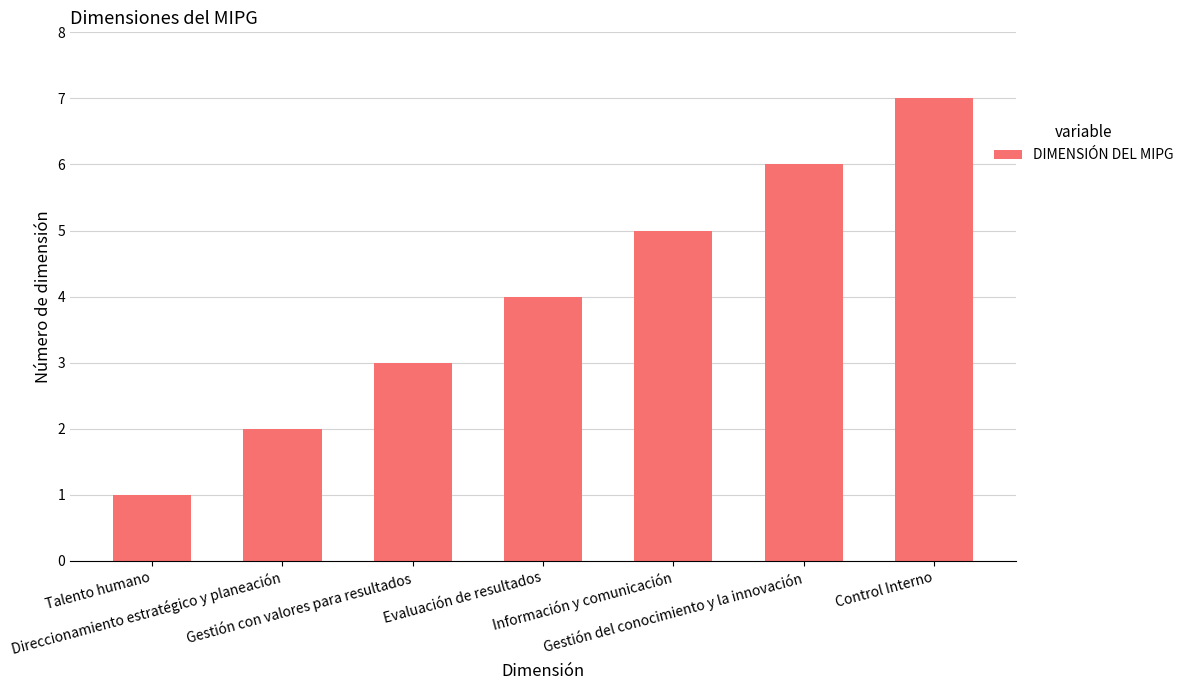

What is the minimum value shown in the chart?

1